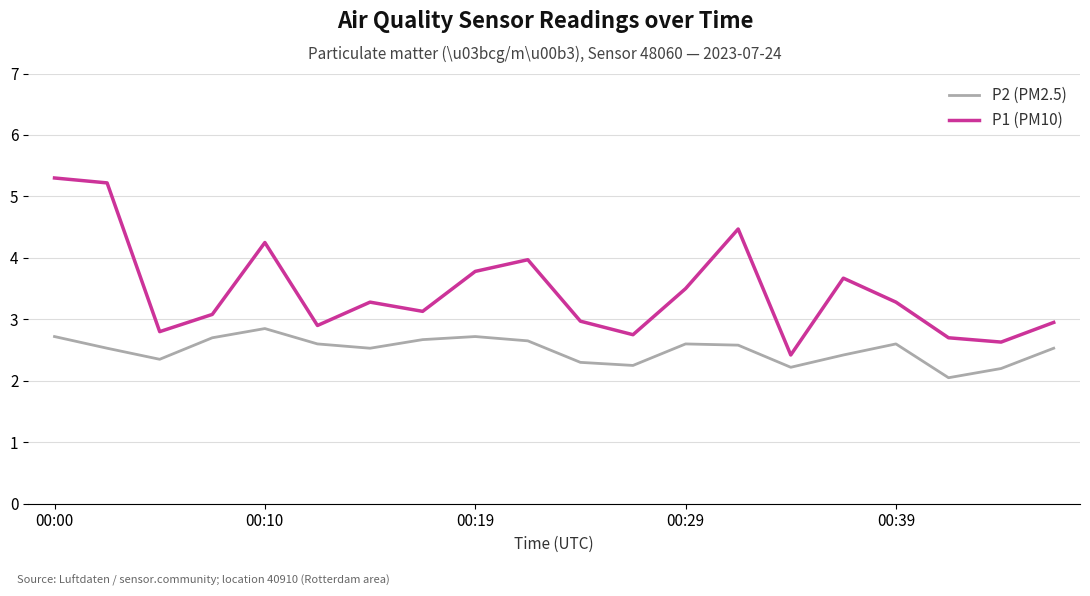

At how many categories does at least one series exceed 2?

20